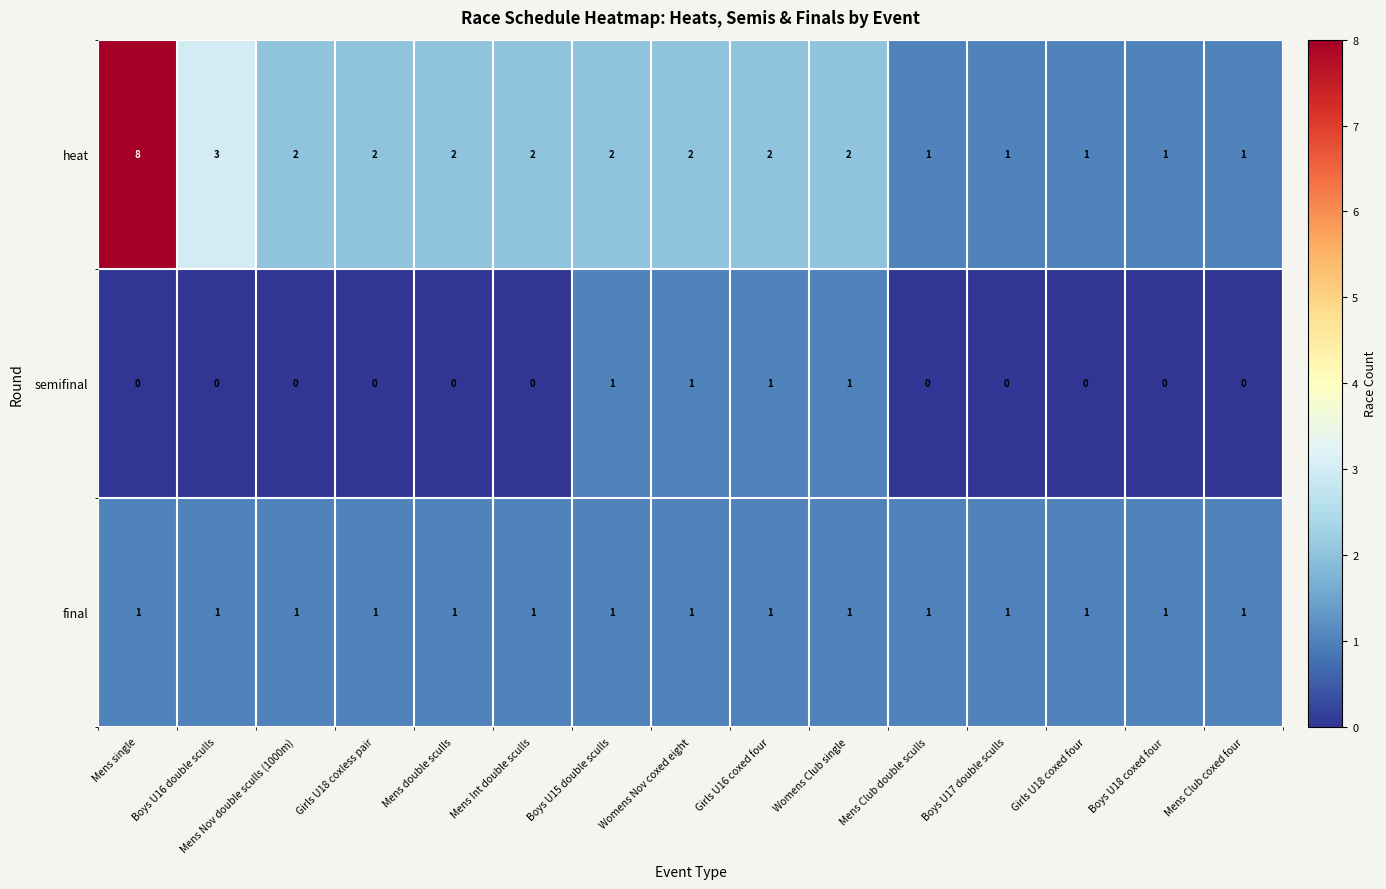

Is it true that semifinal equals 1 at Boys U15 double sculls?

True